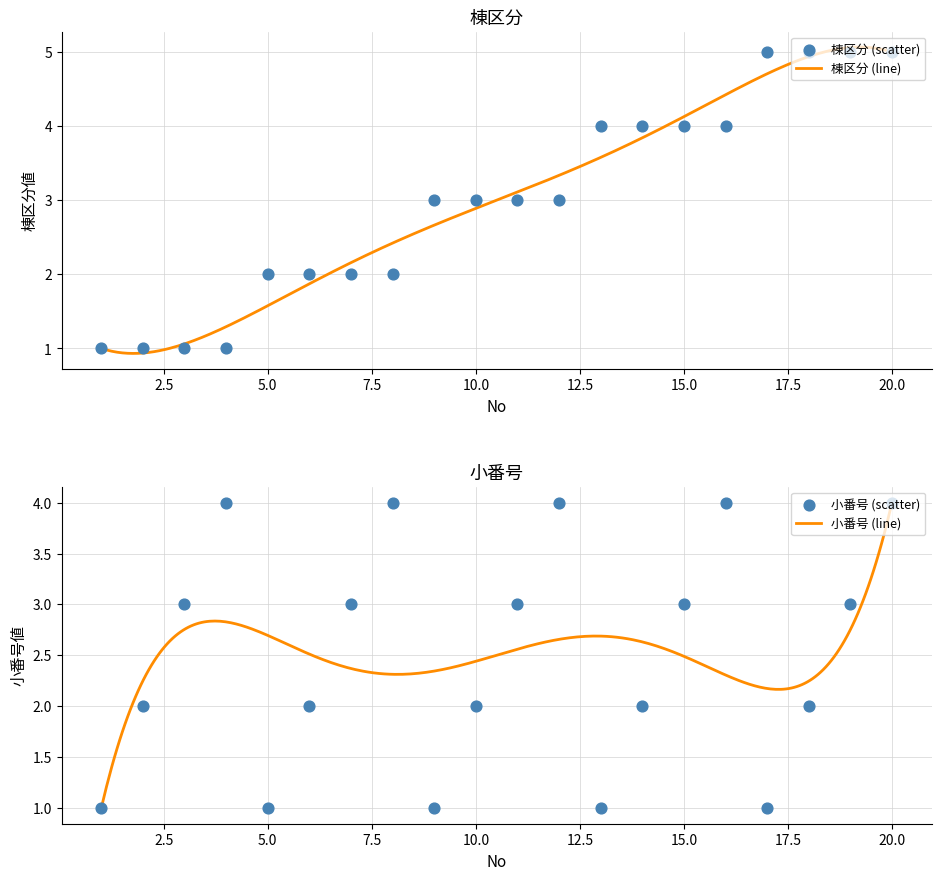

Which series has the largest total across all categories?

棟区分